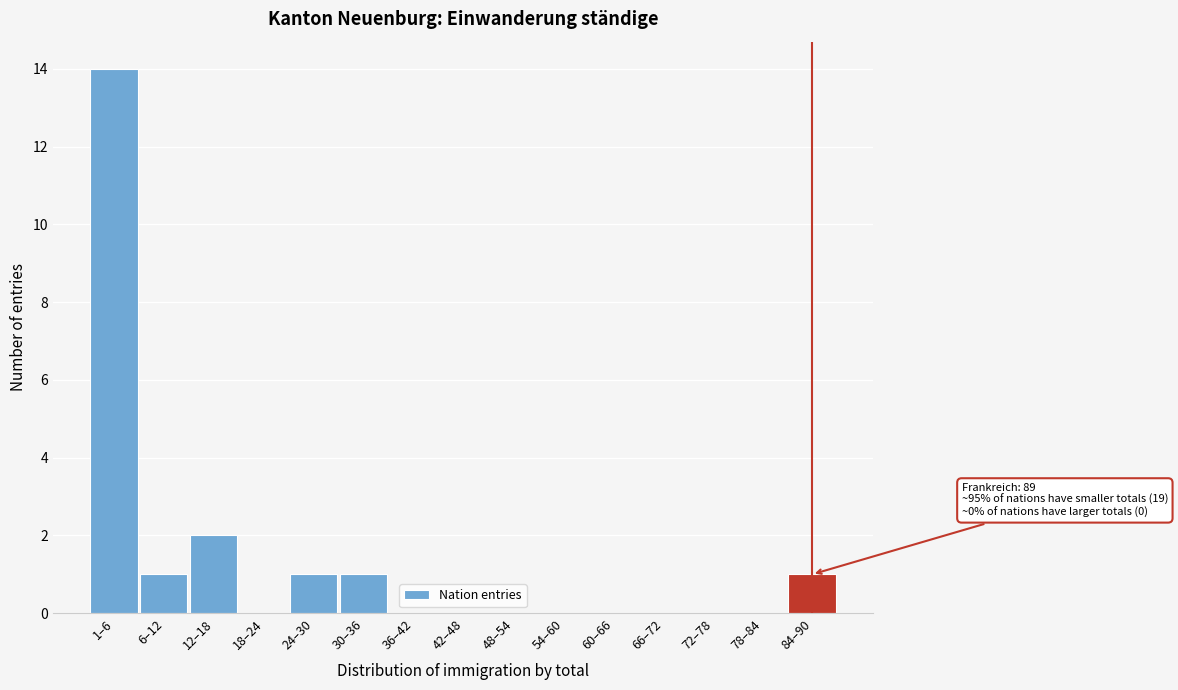

Reading left to right, extract all data points from this chart.

1–6=14	6–12=1	12–18=2	18–24=0	24–30=1	30–36=1	36–42=0	42–48=0	48–54=0	54–60=0	60–66=0	66–72=0	72–78=0	78–84=0	84–90=1